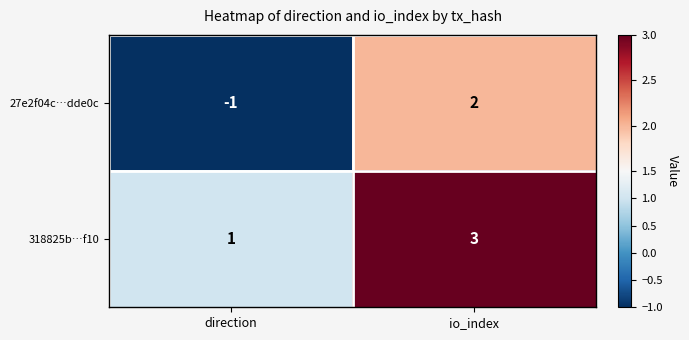

Between direction and io_index, which series saw the biggest shift?

27e2f04c…dde0c